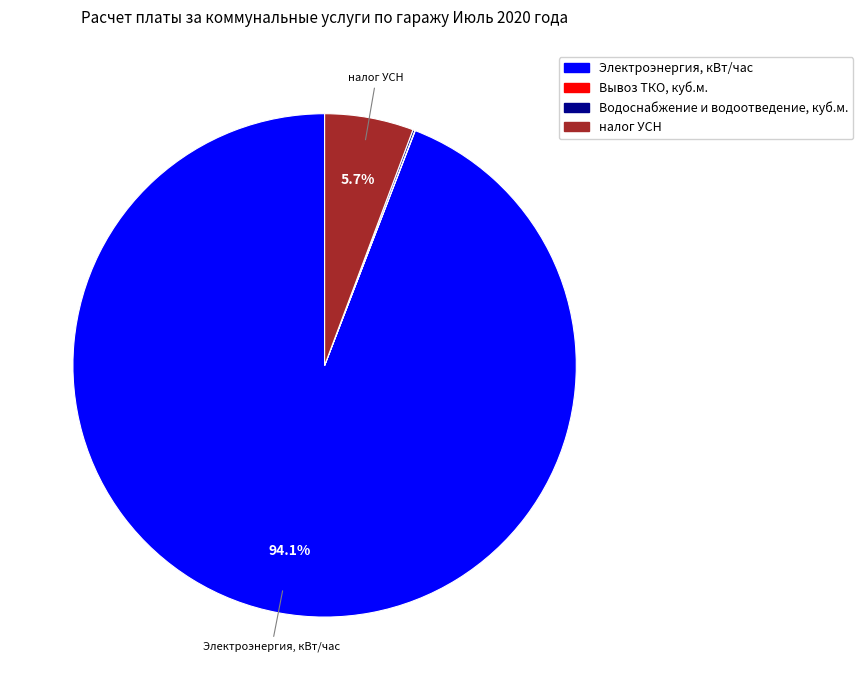

How much of the chart is everything except налог УСН?

94.3%